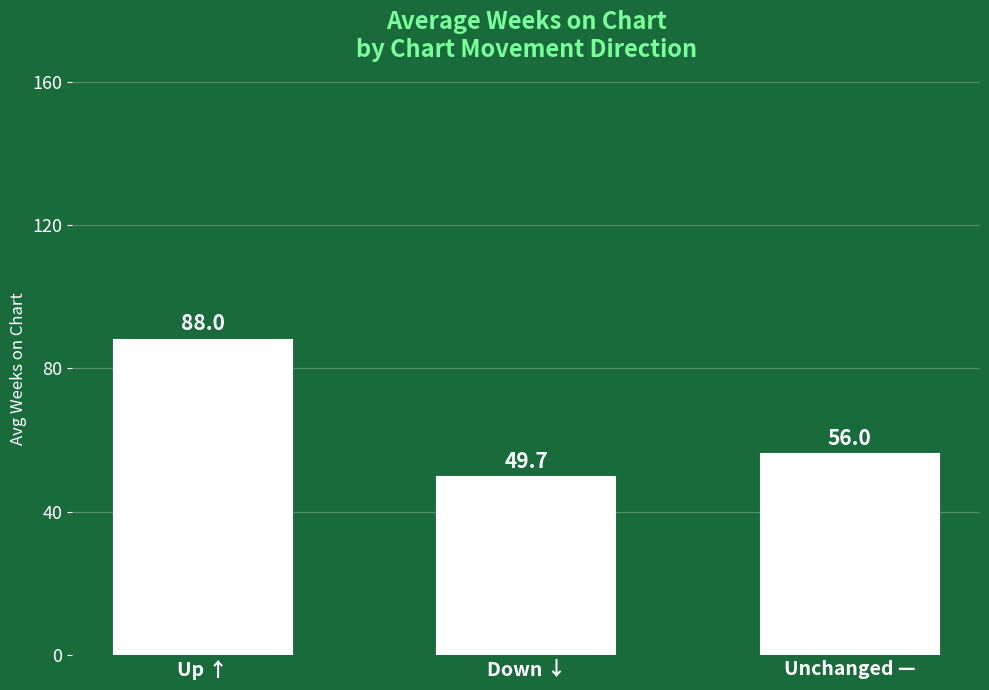

Where is the data nearest to the value 68?

Unchanged —